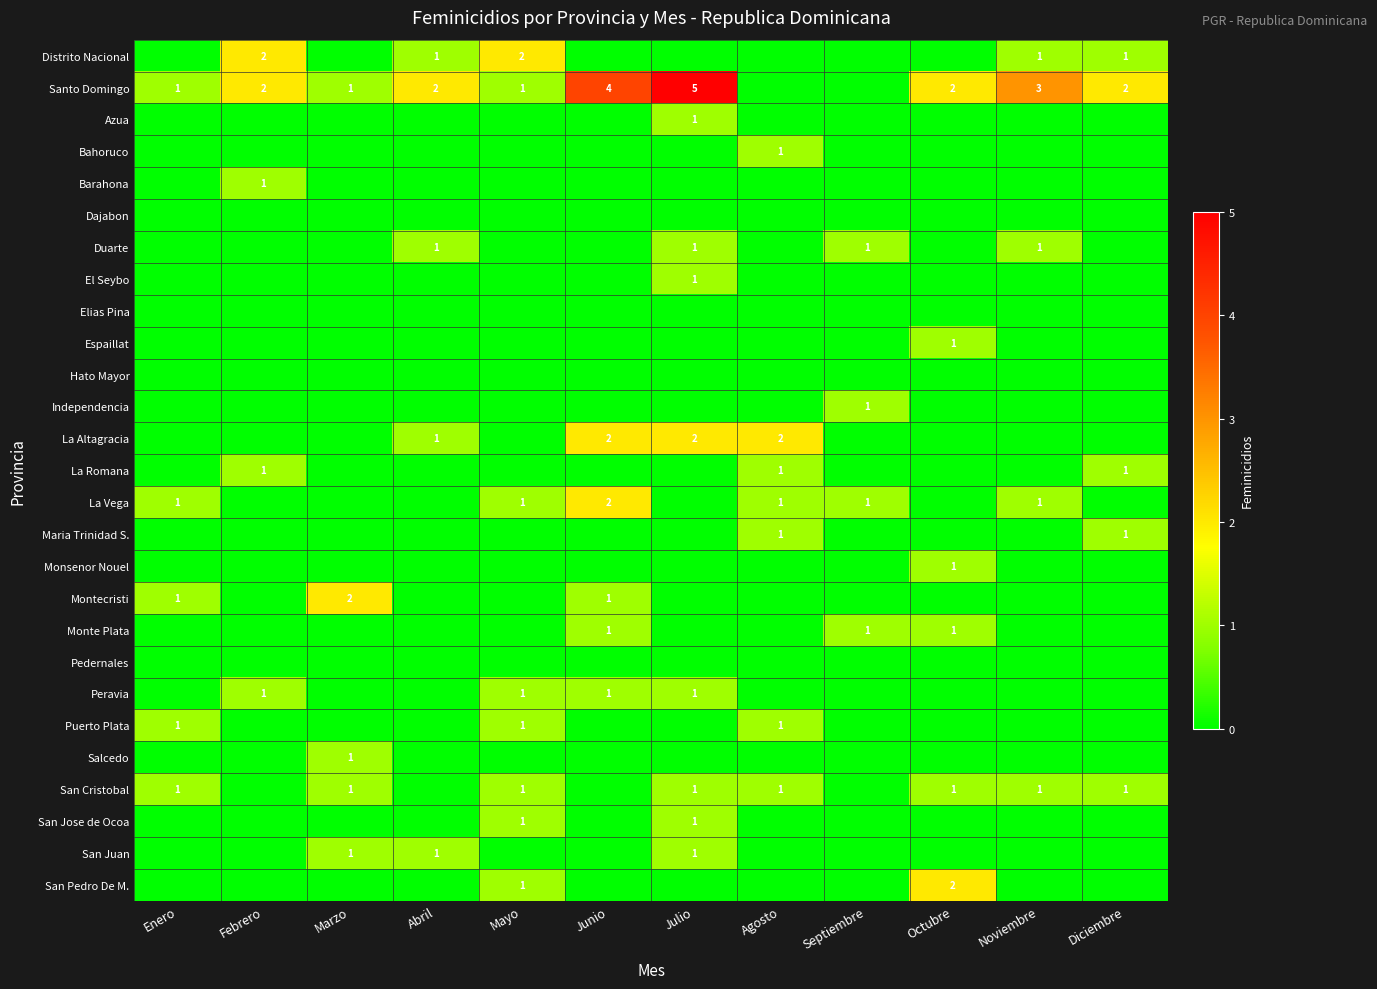

The La Romana series shows 1 at Diciembre. True or false?

True